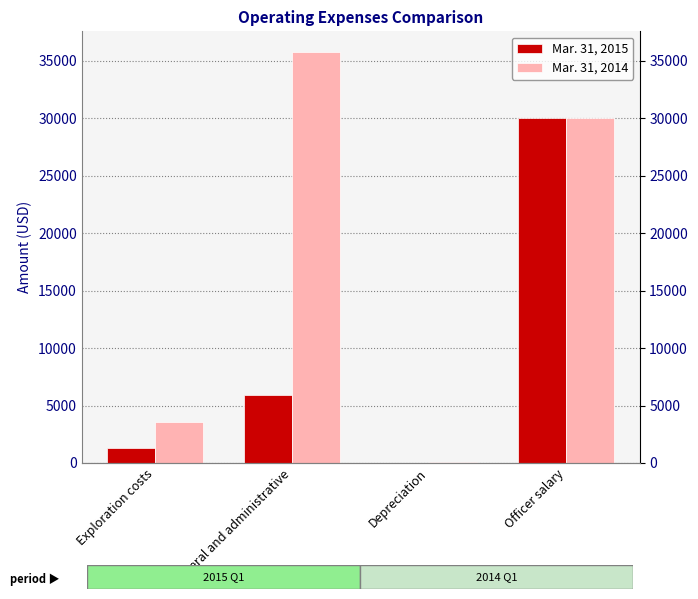

What is the label of the 2nd bar from the right?

Depreciation